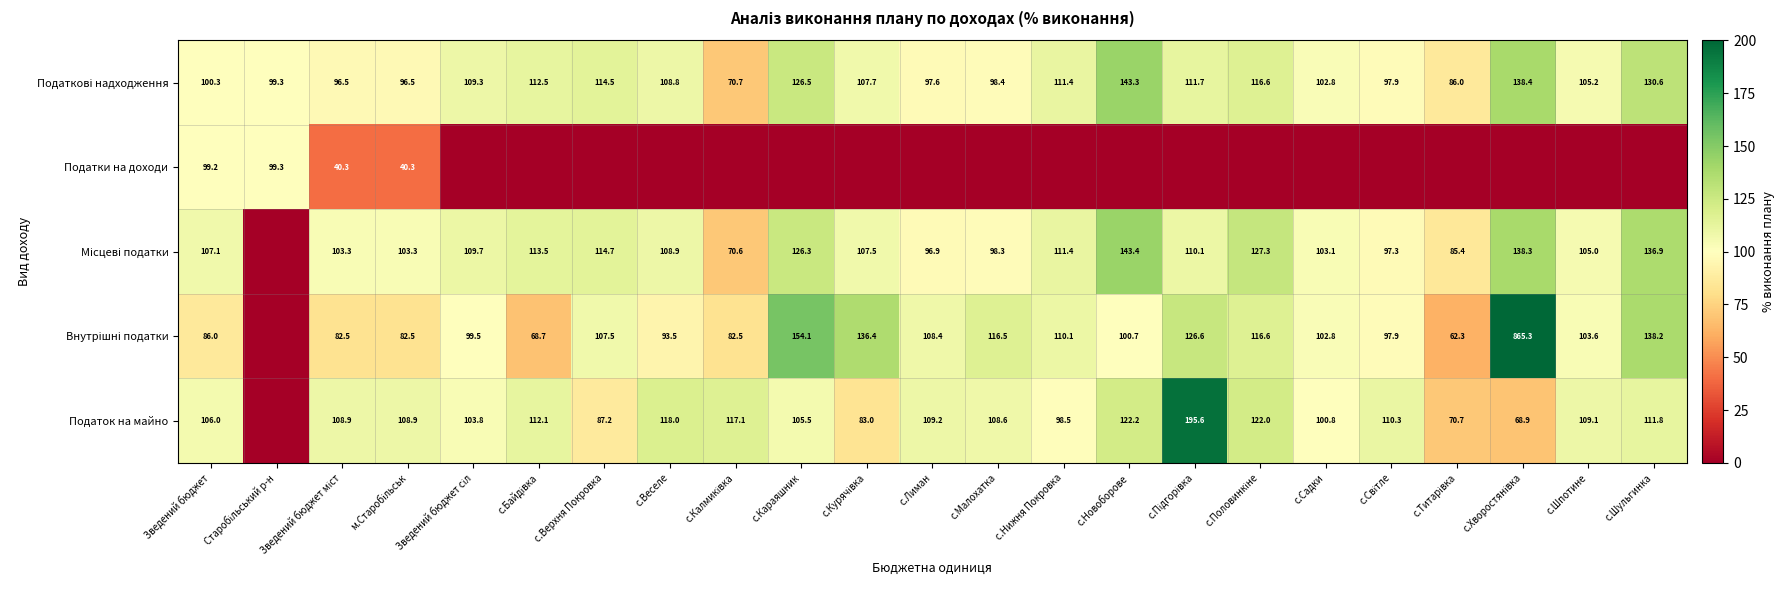

At Зведений бюджет сіл, list the series in order from largest to smallest.

Місцеві податки, Податкові надходження, Податок на майно, Внутрішні податки, Податки на доходи